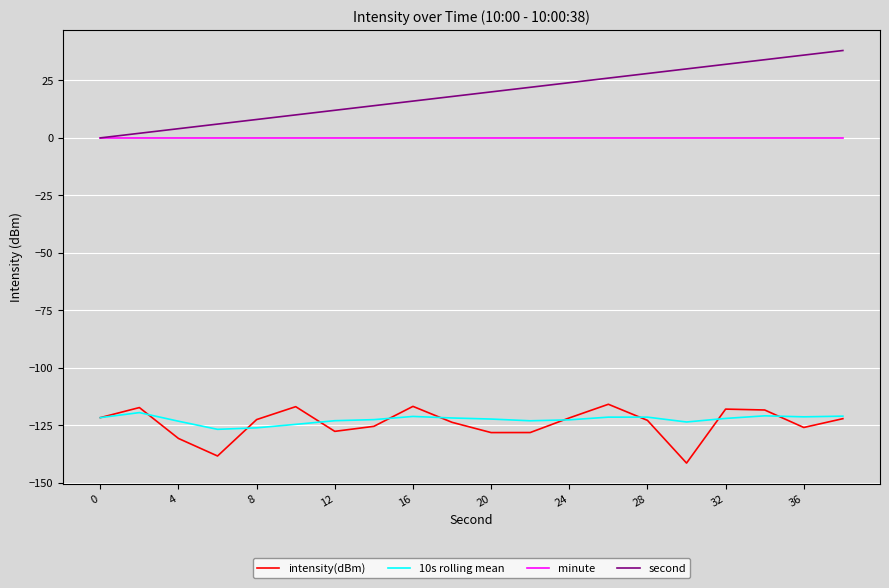

Which series has the largest range (max minus min)?

second